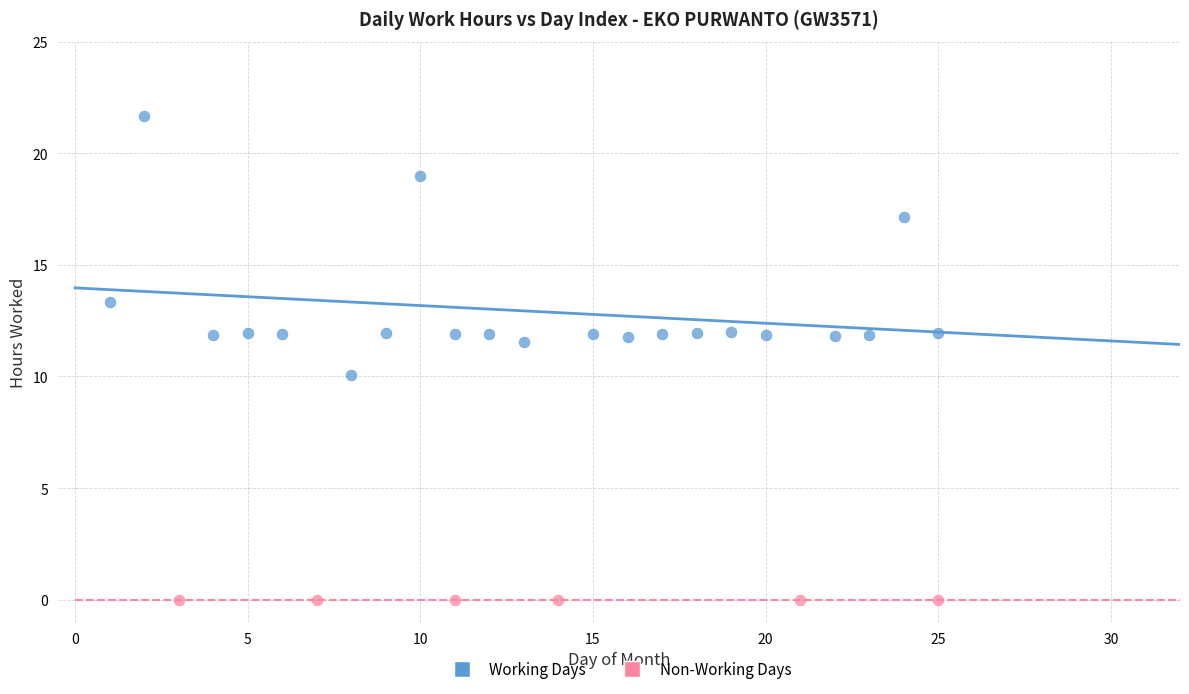

Which series contains the lowest Y value?

Non-Working Days